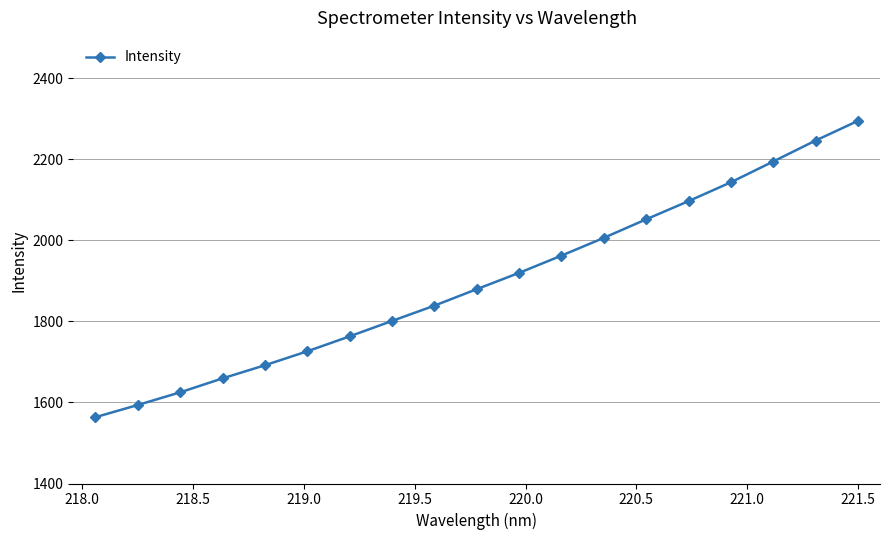

What is the value of the 8th point from the left?

1801.3